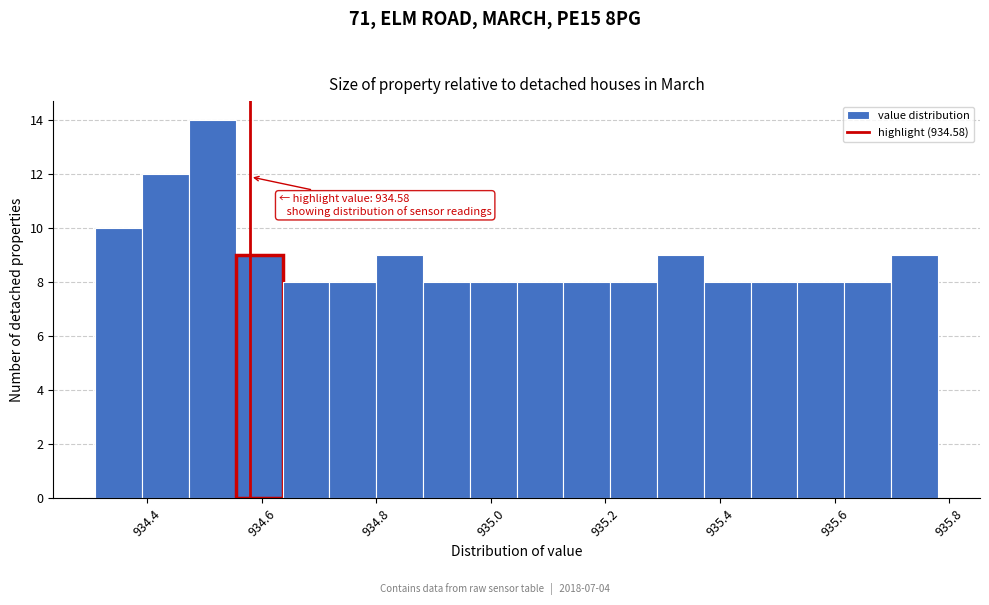

Over which range of the x-axis is the bar tallest?

934.48 to 934.56